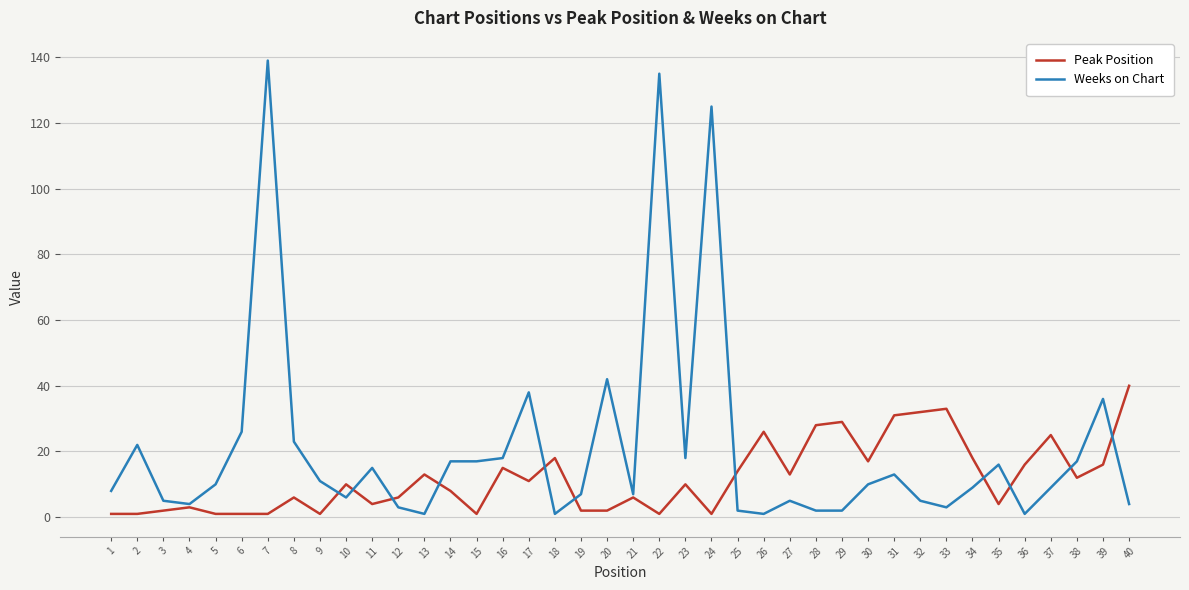

List the series in order of their overall mean, highest first.

Weeks on Chart, Peak Position